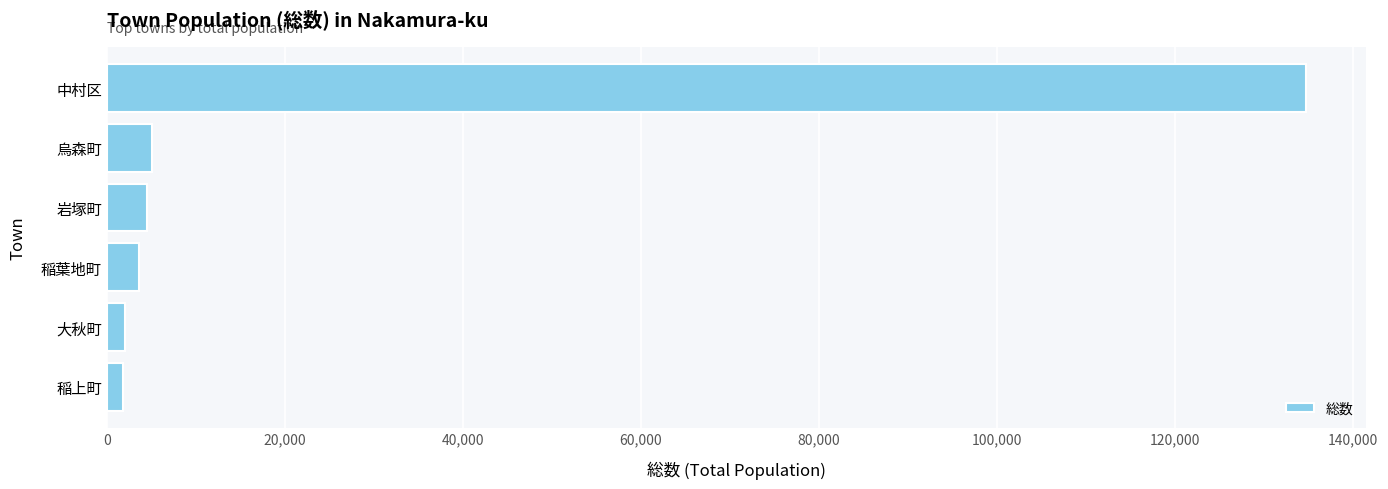

How many values are below 4474?

3